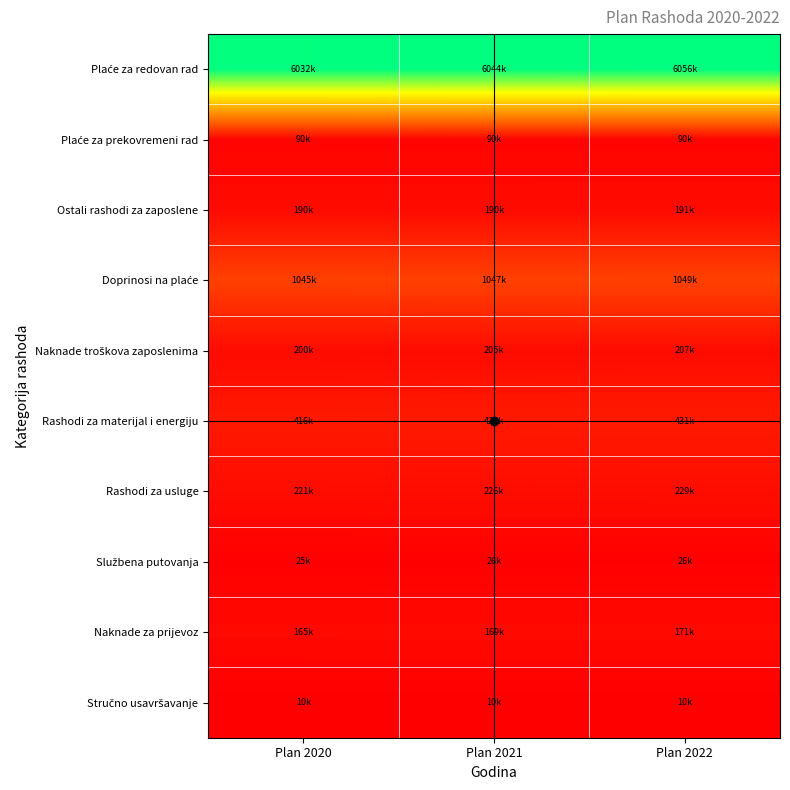

What is the spread (max minus min) of values at Plan 2021?

6033836.0